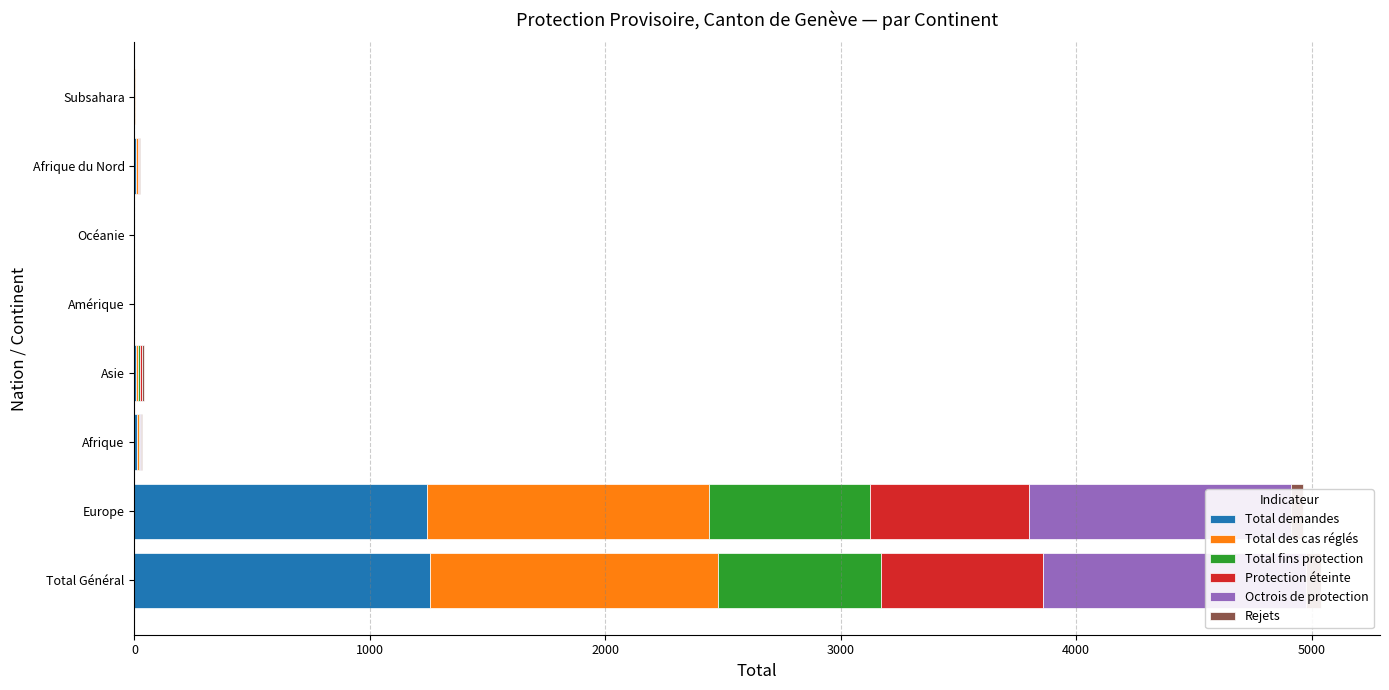

How many series are shown in this chart?

6